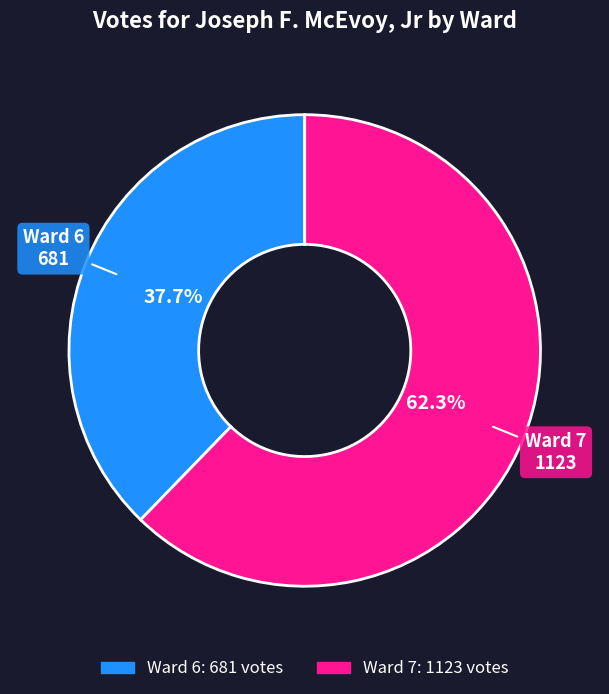

Count the number of slices in the pie.

2